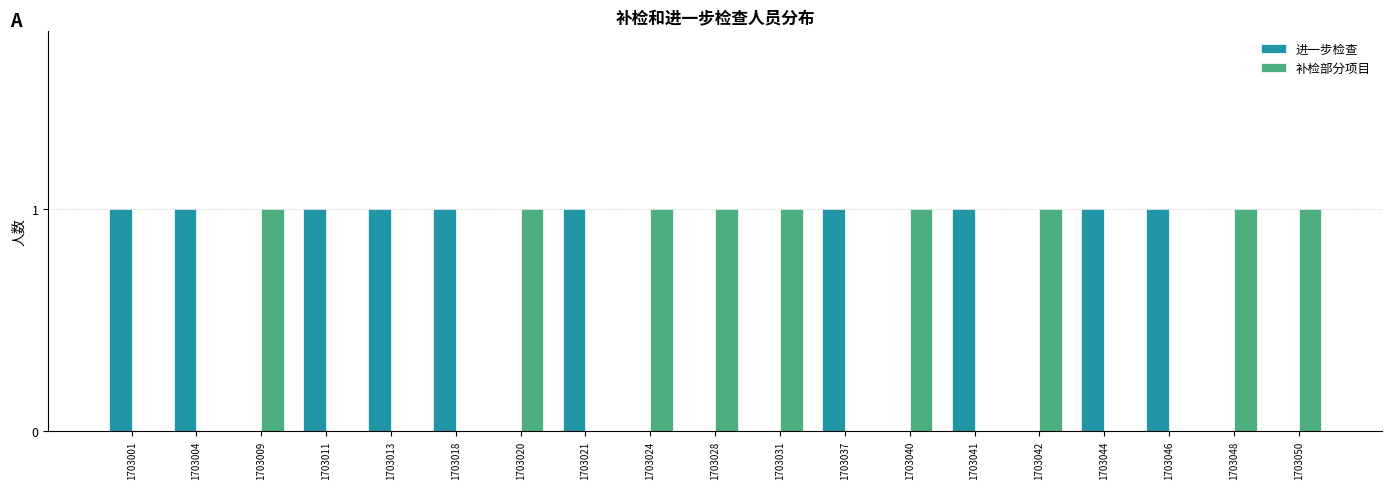

Reading left to right, list all the values displayed in this chart.

进一步检查: 1	1	0	1	1	1	0	1	0	0	0	1	0	1	0	1	1	0	0
补检部分项目: 0	0	1	0	0	0	1	0	1	1	1	0	1	0	1	0	0	1	1